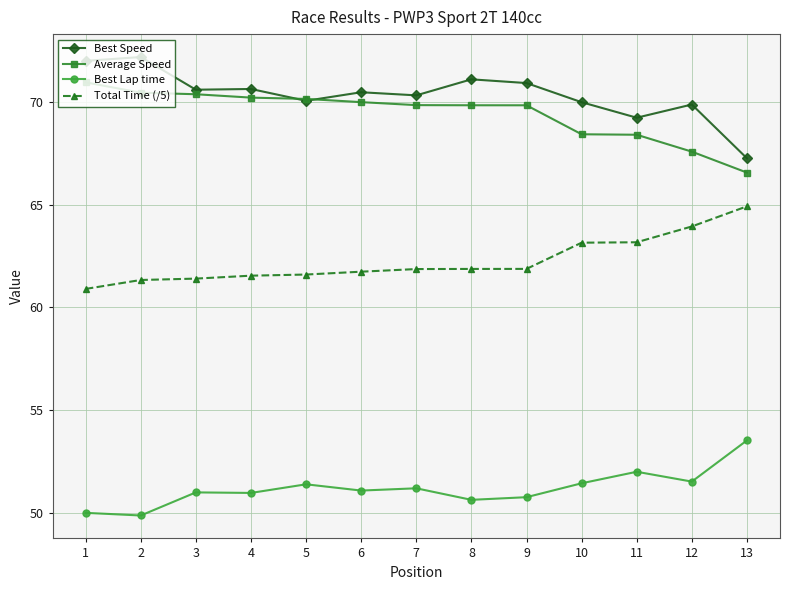

What is the difference between the highest and lowest values at 11?

17.2